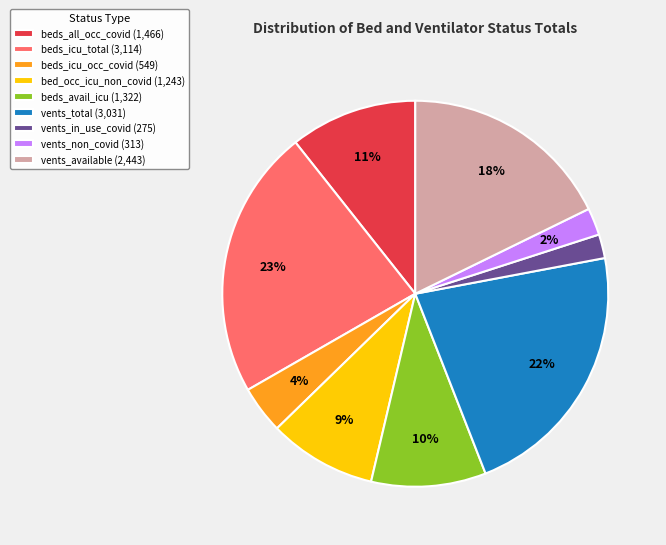

What is the largest slice in the pie chart?

beds_icu_total (3,114)